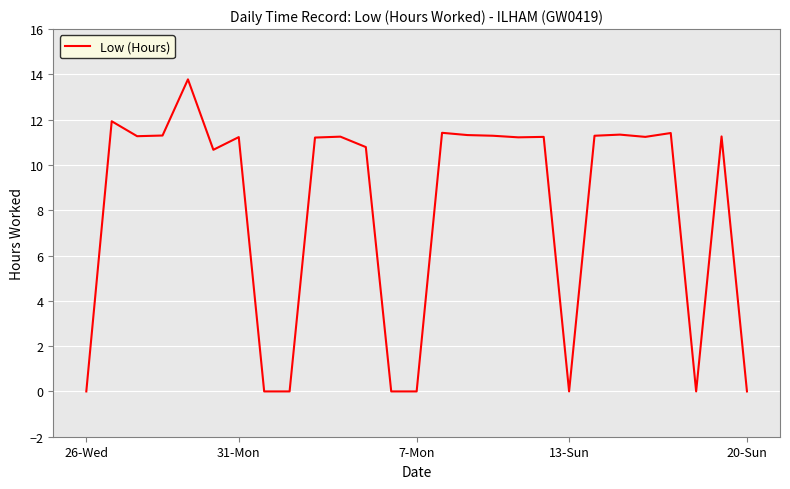

How many lines are shown in the chart?

1